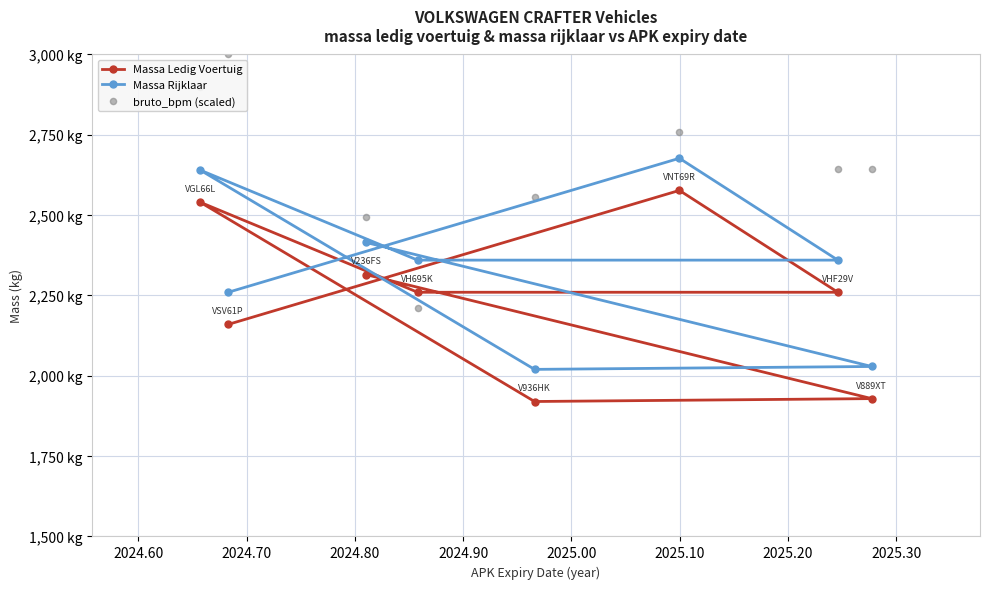

Which series has the largest total across all categories?

bruto_bpm (scaled)